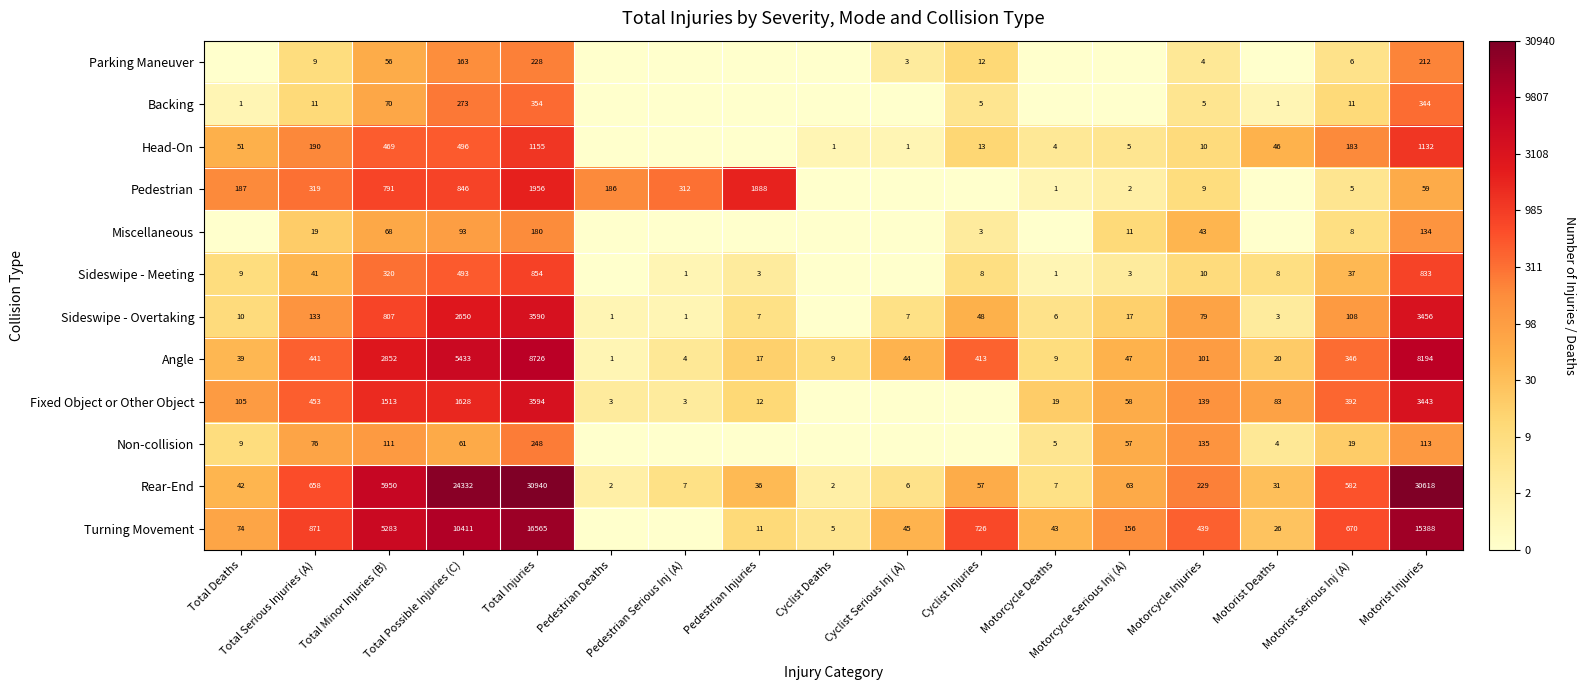

The Angle series shows 5433 at Total Possible Injuries (C). True or false?

True